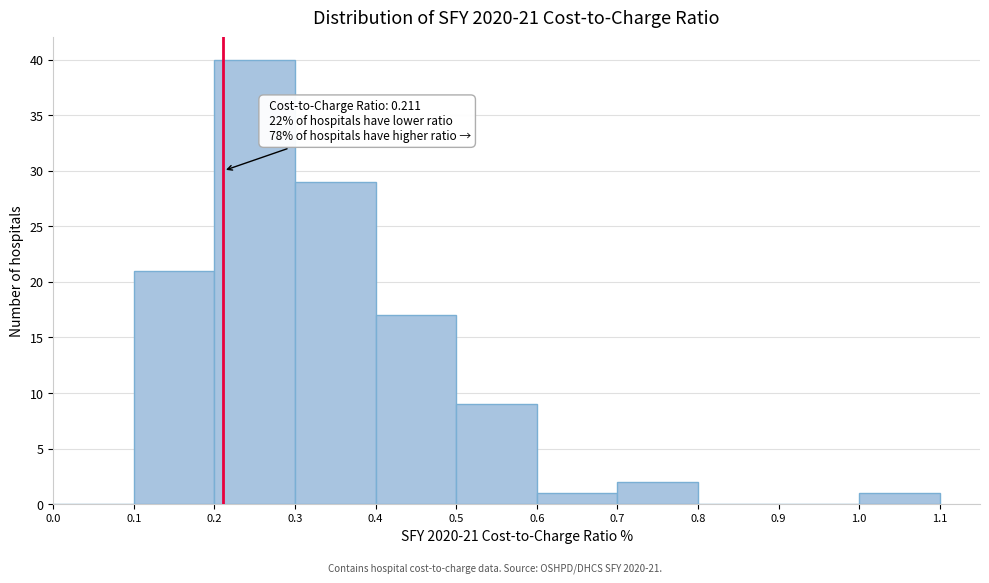

Over which range of the x-axis is the bar tallest?

0.2 to 0.3